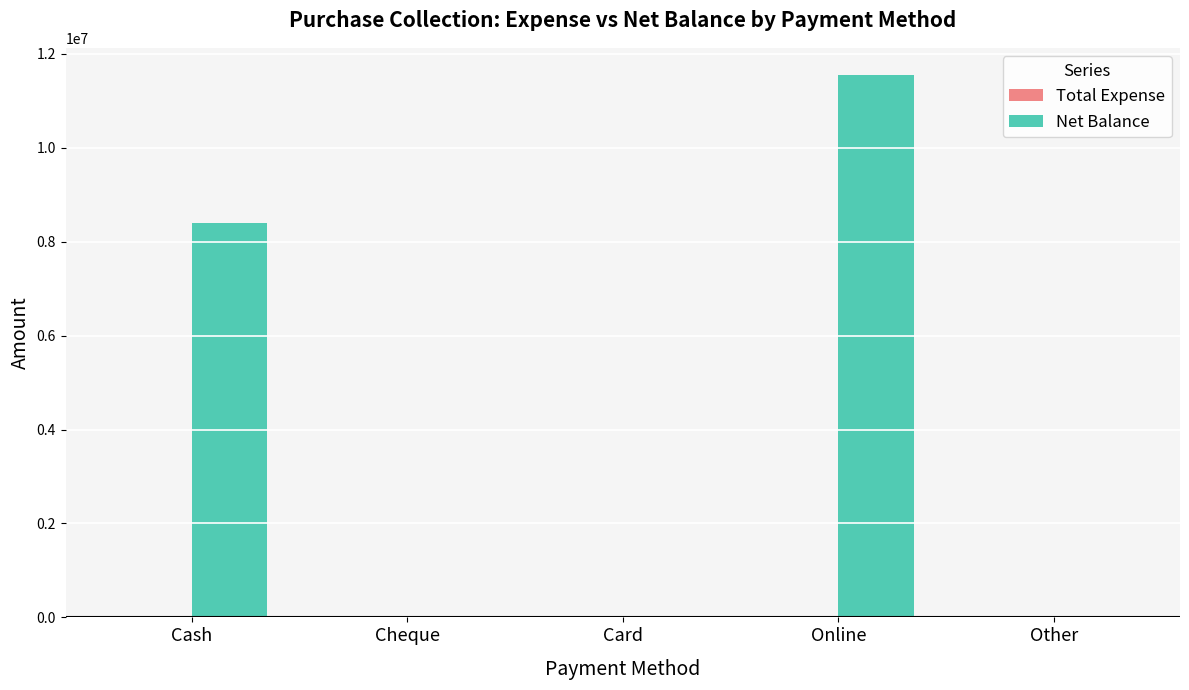

What is the greatest value displayed?

11550946